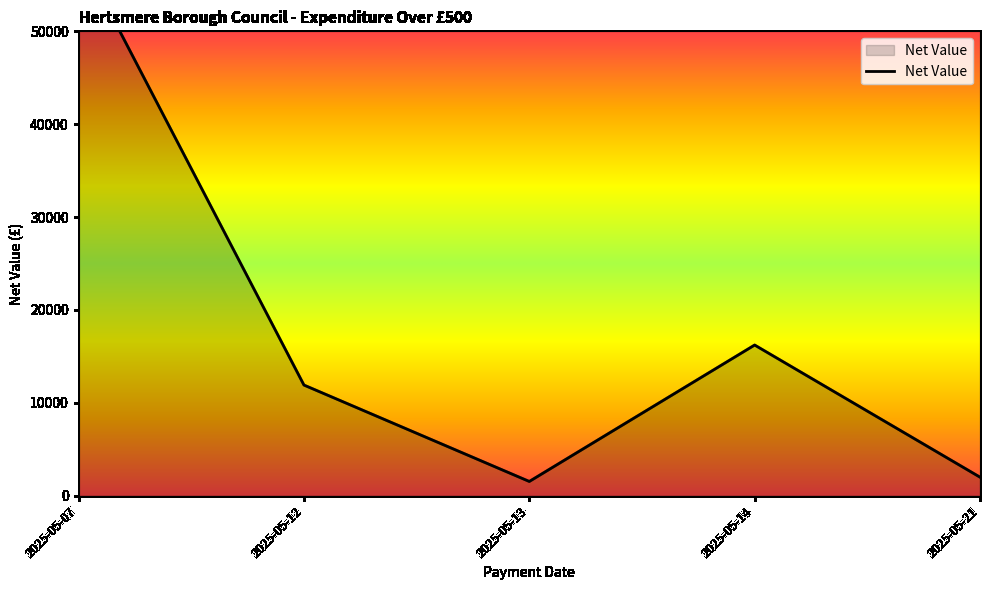

At which category does the data reach its first local peak?

2025-05-07